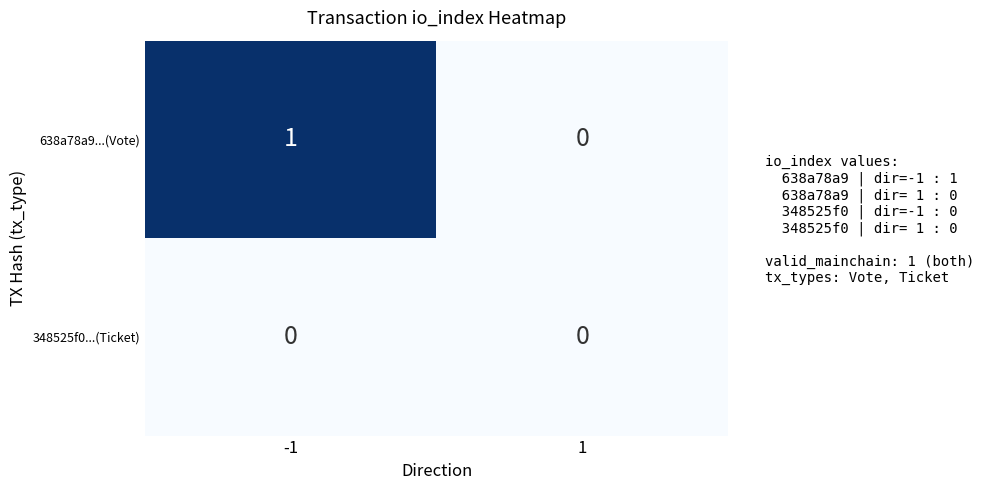

List the series in order of their peak value, lowest first.

348525f0...(Ticket), 638a78a9...(Vote)